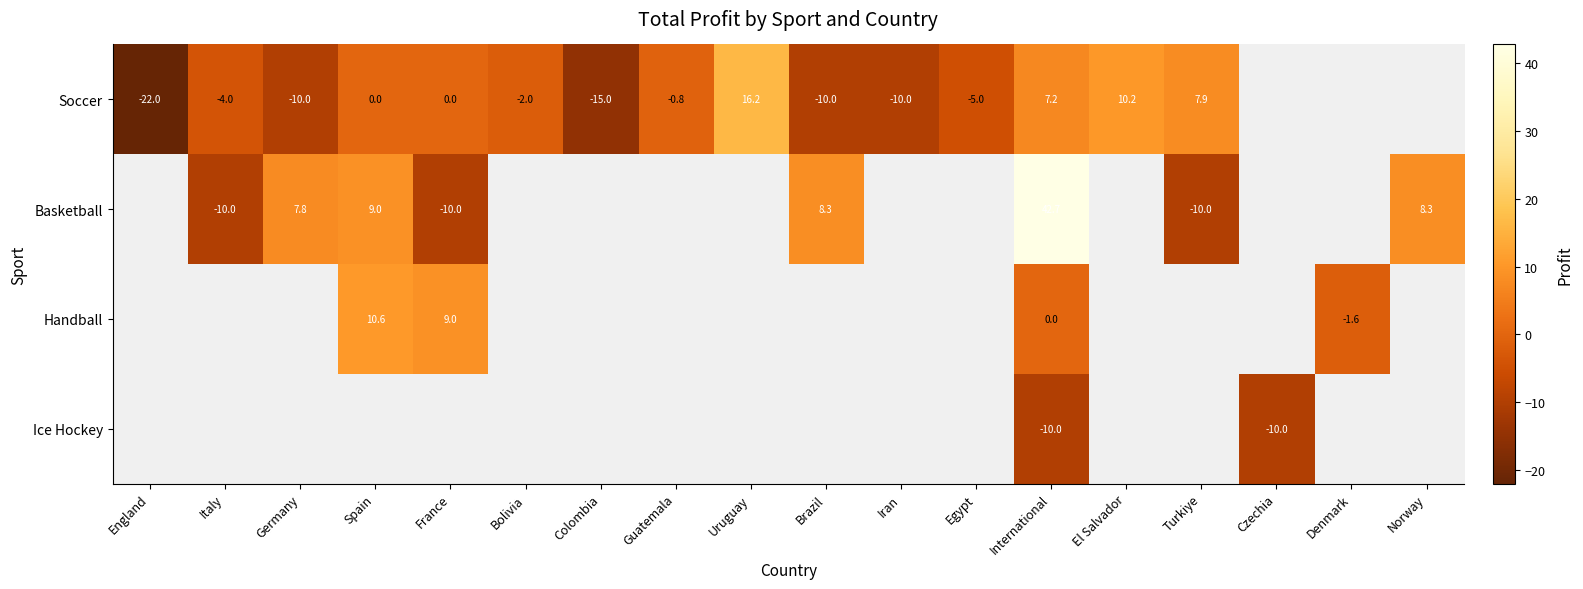

How many series are shown in this chart?

4